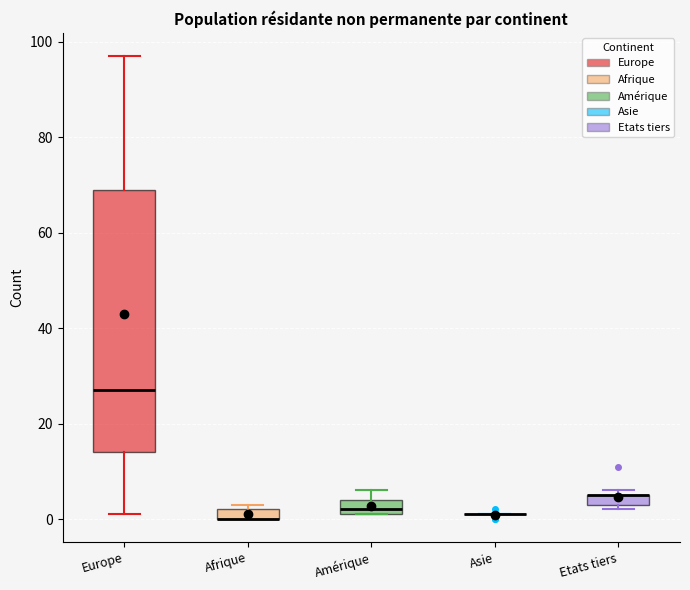

Which box is the tallest, from its lower edge to its upper edge?

Europe